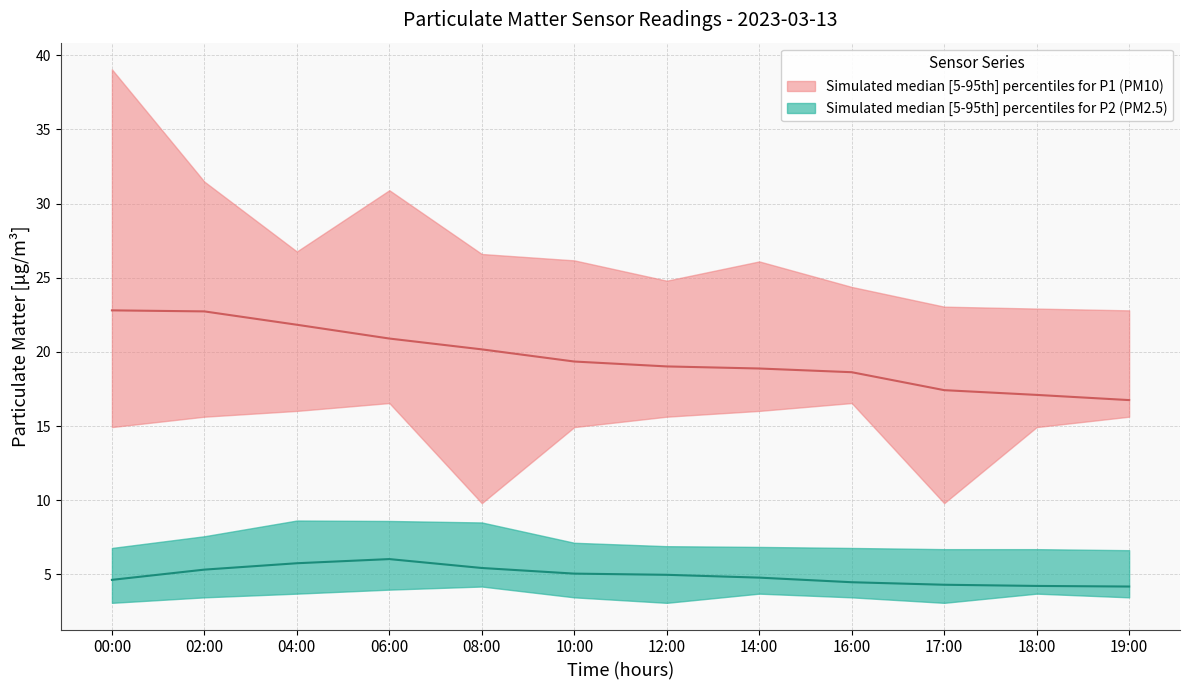

Reading left to right, extract all data points from this chart.

P1_upper: 00:00=39.0	02:00=31.5	04:00=26.8	06:00=30.9	08:00=26.6	10:00=26.2	12:00=24.8	14:00=26.1	16:00=24.4	17:00=23.1	18:00=22.9	19:00=22.8
P1_median: 00:00=22.8	02:00=22.7	04:00=21.8	06:00=20.9	08:00=20.2	10:00=19.4	12:00=19.0	14:00=18.9	16:00=18.6	17:00=17.4	18:00=17.1	19:00=16.8
P1_lower: 00:00=14.9	02:00=15.6	04:00=16.0	06:00=16.6	08:00=9.8	10:00=14.9	12:00=15.6	14:00=16.0	16:00=16.6	17:00=9.8	18:00=14.9	19:00=15.6
P2_upper: 00:00=6.8	02:00=7.6	04:00=8.6	06:00=8.6	08:00=8.5	10:00=7.1	12:00=6.9	14:00=6.8	16:00=6.8	17:00=6.7	18:00=6.7	19:00=6.6
P2_median: 00:00=4.6	02:00=5.3	04:00=5.8	06:00=6.0	08:00=5.4	10:00=5.0	12:00=5.0	14:00=4.8	16:00=4.5	17:00=4.3	18:00=4.2	19:00=4.2
P2_lower: 00:00=3.1	02:00=3.5	04:00=3.7	06:00=4.0	08:00=4.2	10:00=3.5	12:00=3.1	14:00=3.7	16:00=3.5	17:00=3.1	18:00=3.7	19:00=3.5